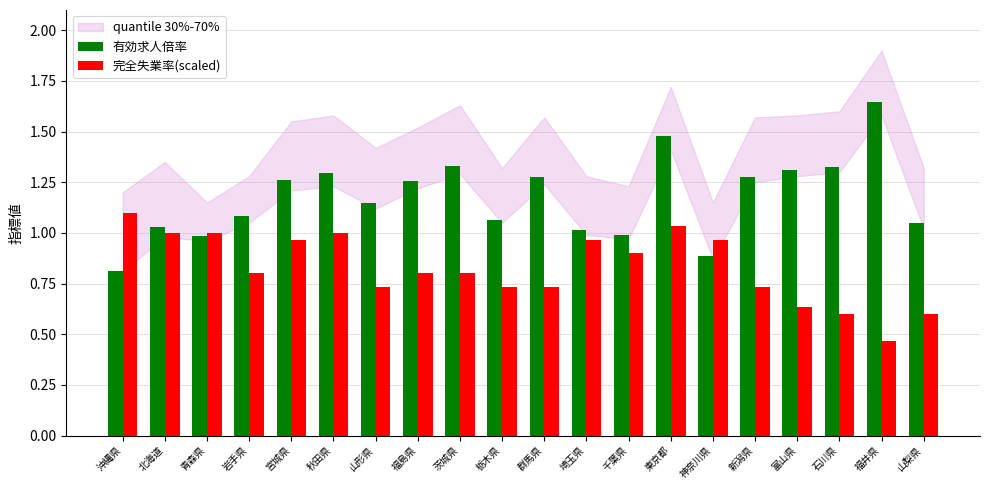

Rank the series by their maximum value, from highest to lowest.

有効求人倍率, 完全失業率(scaled)